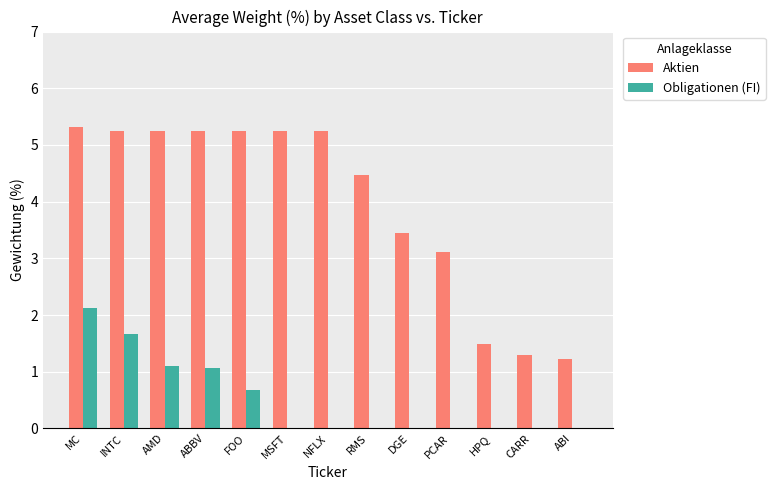

Is the value of Aktien at ABI greater than the value of Obligationen (FI) at ABI?

Yes